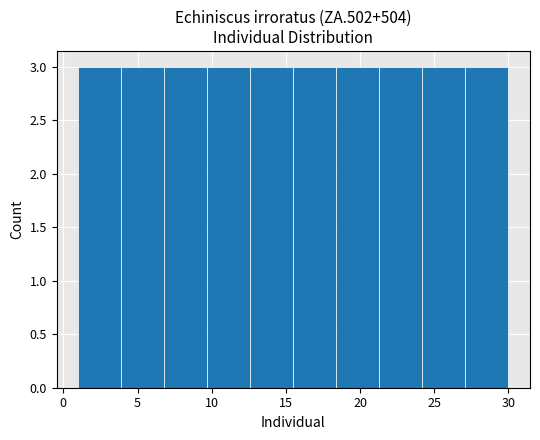

What is the height of the bar covering 12.6 to 15.5 on the x-axis? Neither the bar edges nor the heights are printed on the chart, so give them approximately, as read against the axes.

3